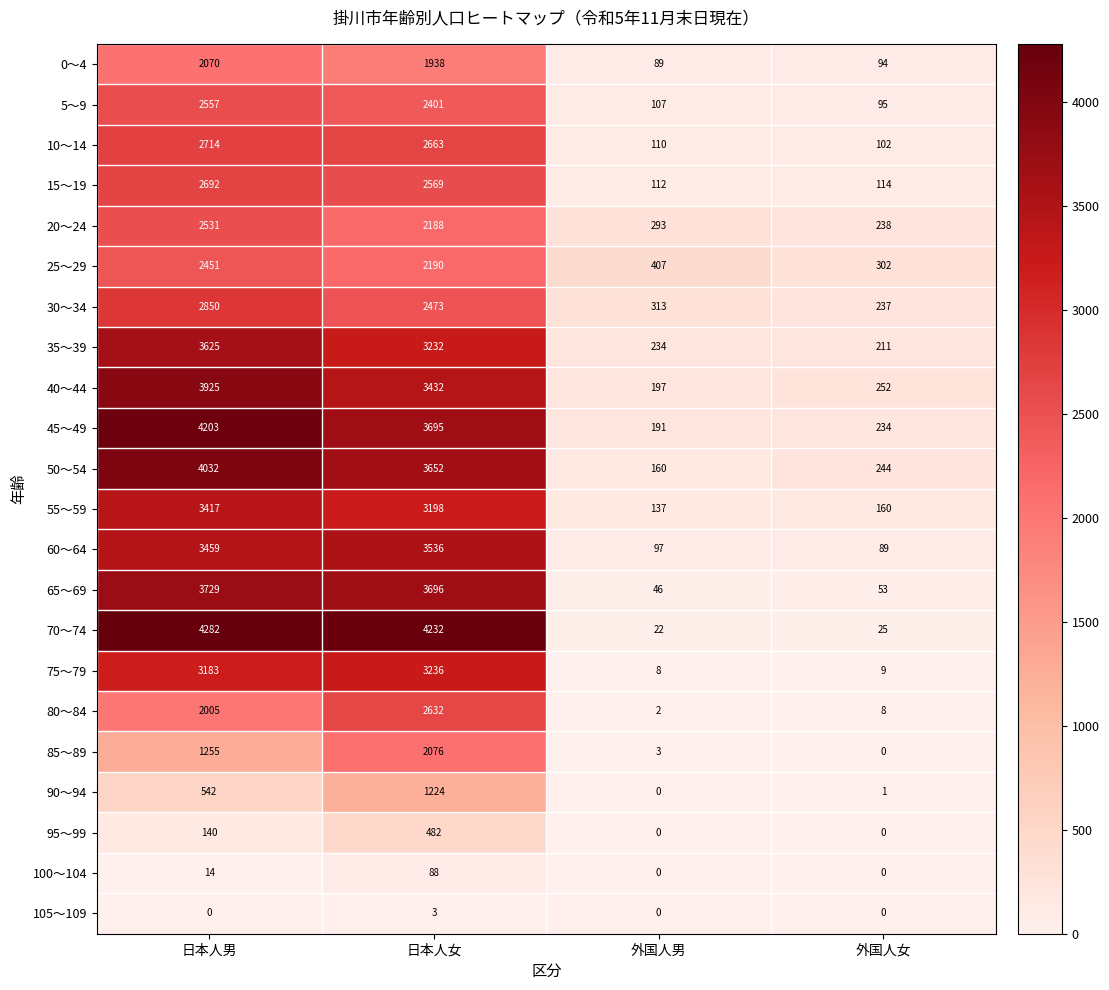

True or false: 30～34 has a value of 179 at 外国人男.

False